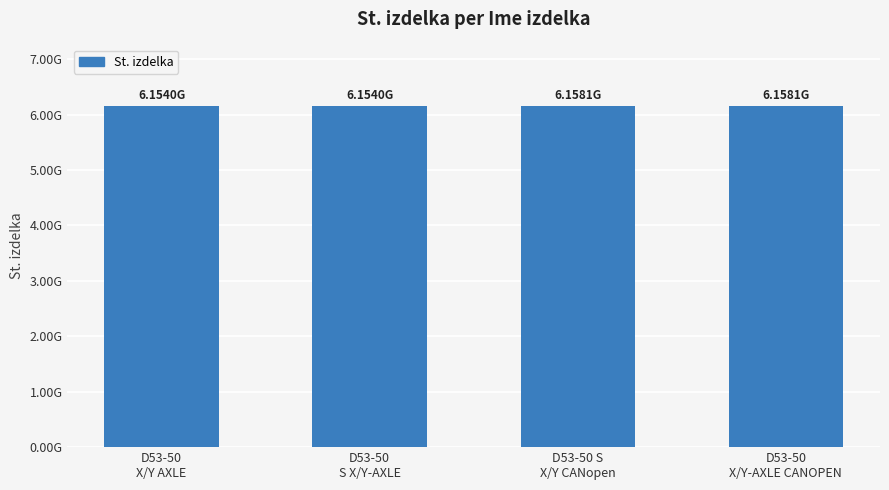

At which label does the data first exceed 6158122700?

D53-50 S
X/Y CANopen